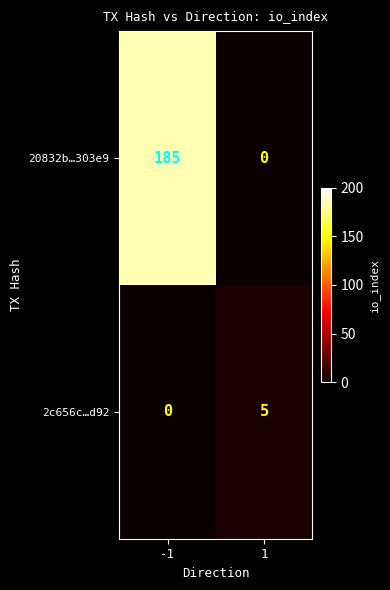

True or false: 2c656c…d92 has a value of -2 at -1.

False